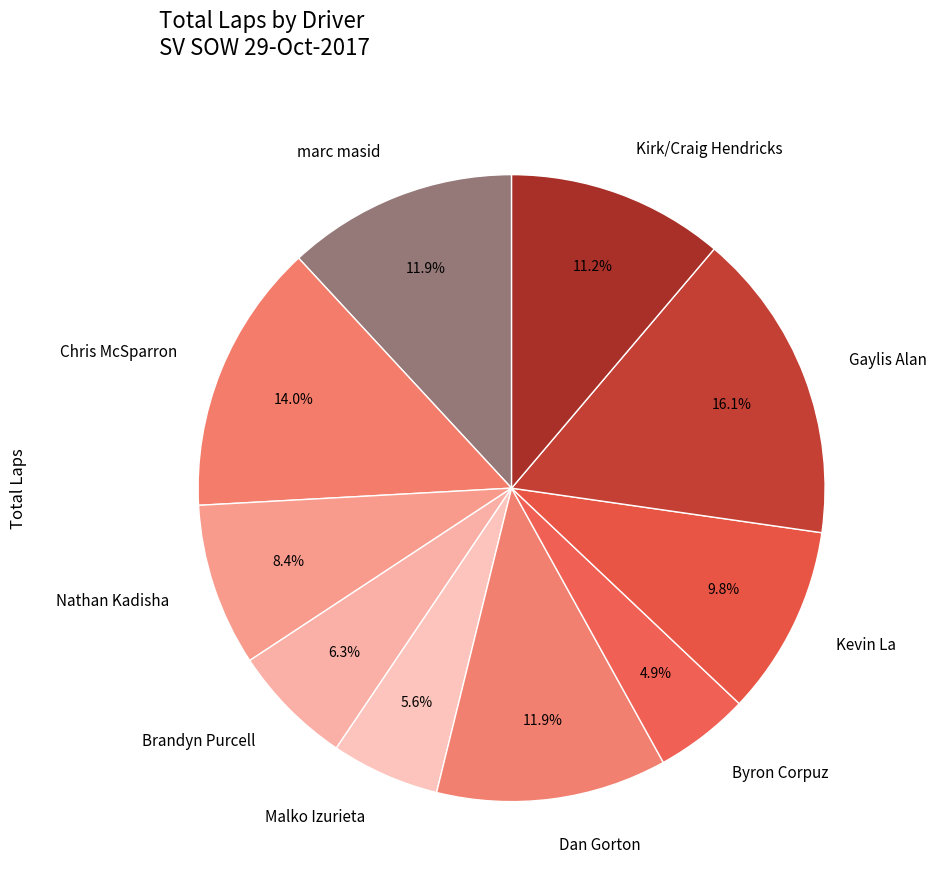

Which slice is the smallest?

Byron Corpuz